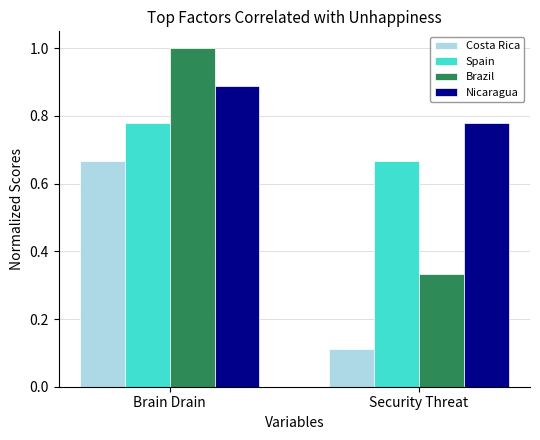

How many bars are there in each group?

4